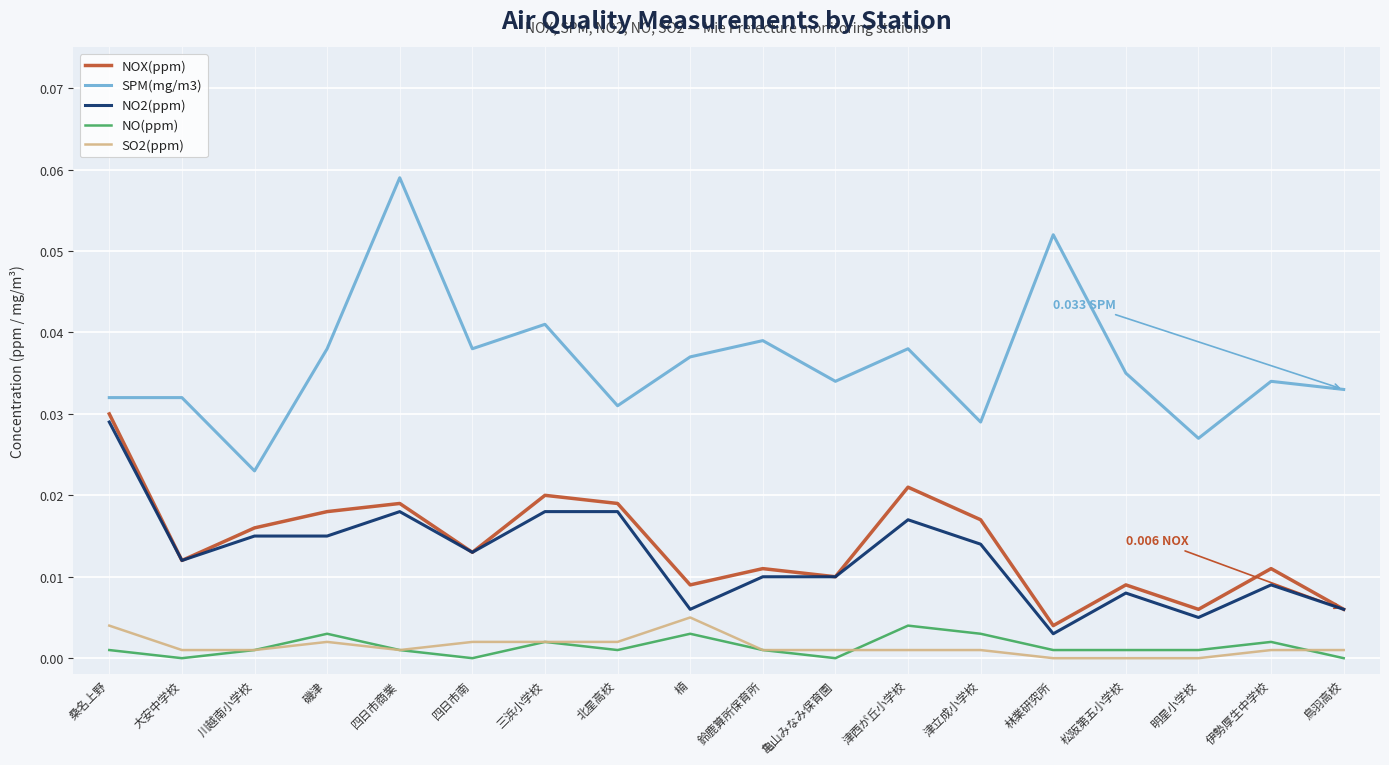

Where is NOX(ppm) nearest to the value 0?

林業研究所